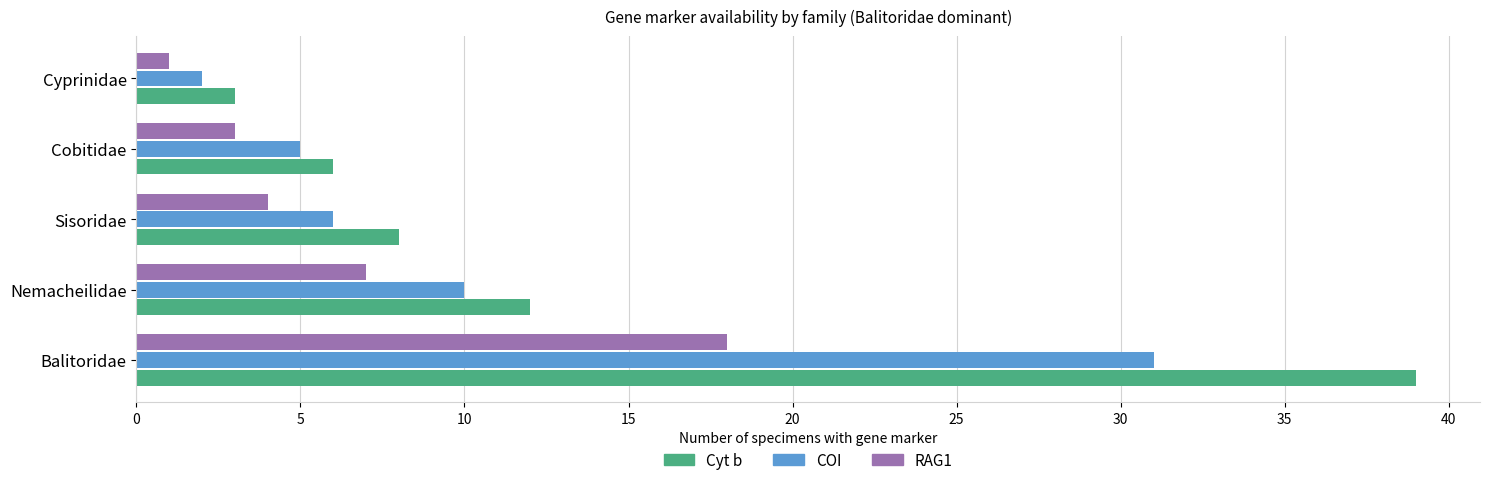

Which series has the widest spread of values?

Cyt b